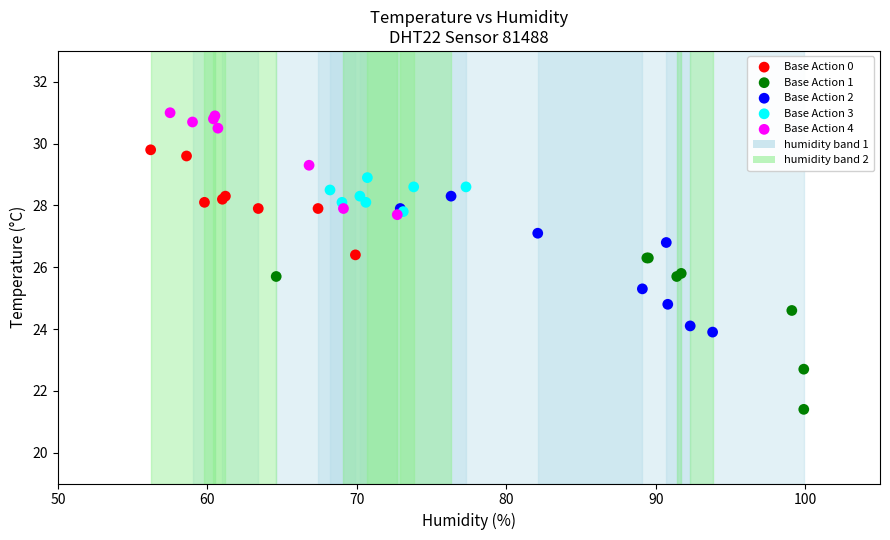

Which series contains the highest Y value?

Base Action 4